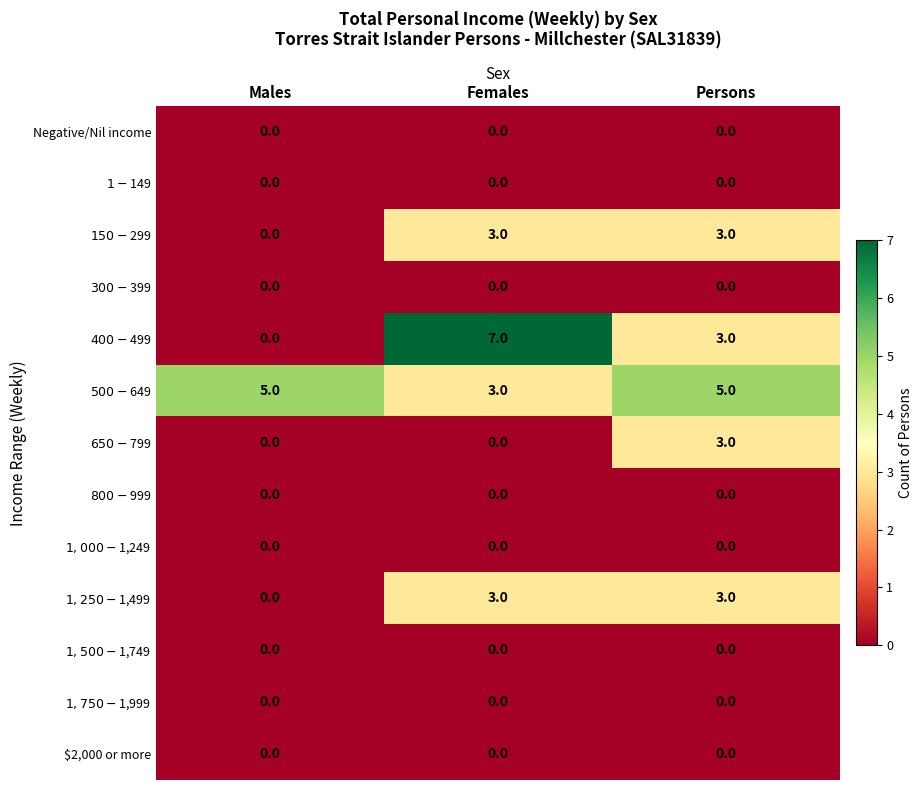

At which category does the chart reach its peak across all series?

Females